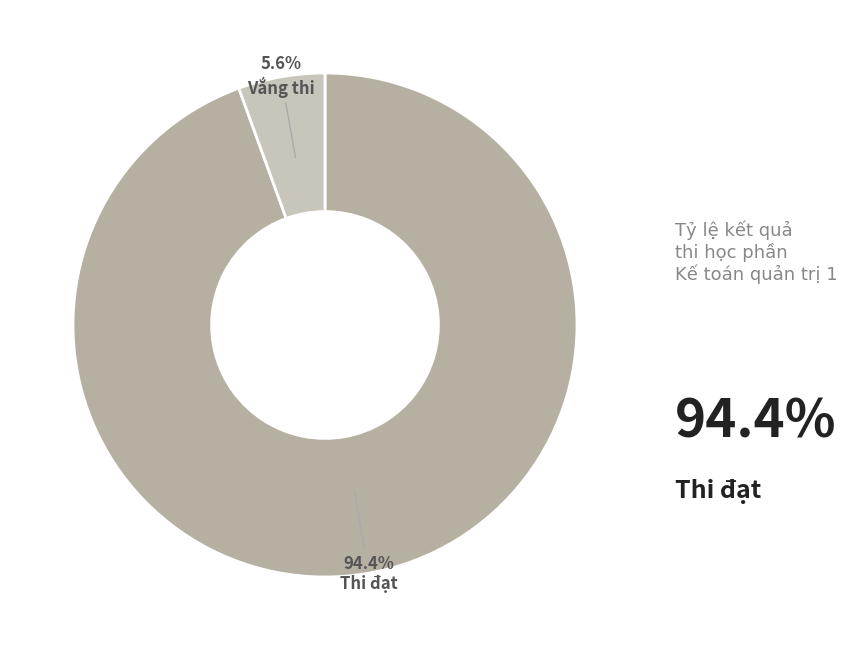

How many slices are in this pie chart?

2